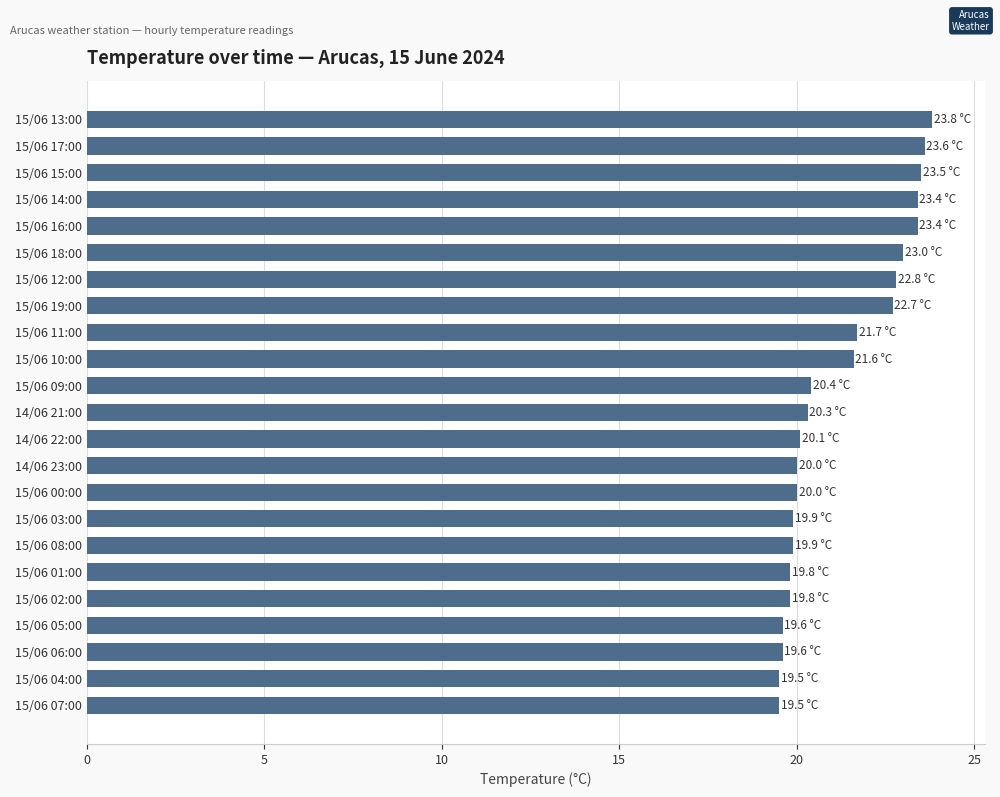

What is the difference between the maximum and minimum values?

4.3